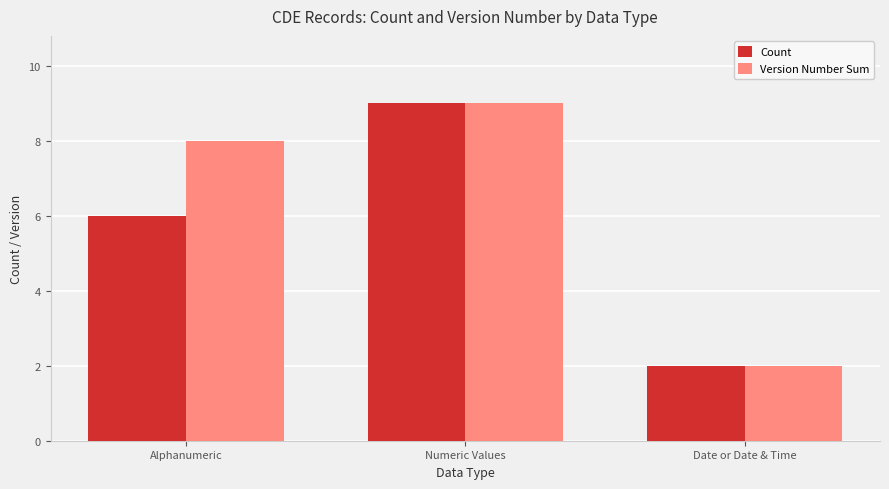

The Count series shows 9 at Numeric Values. True or false?

True